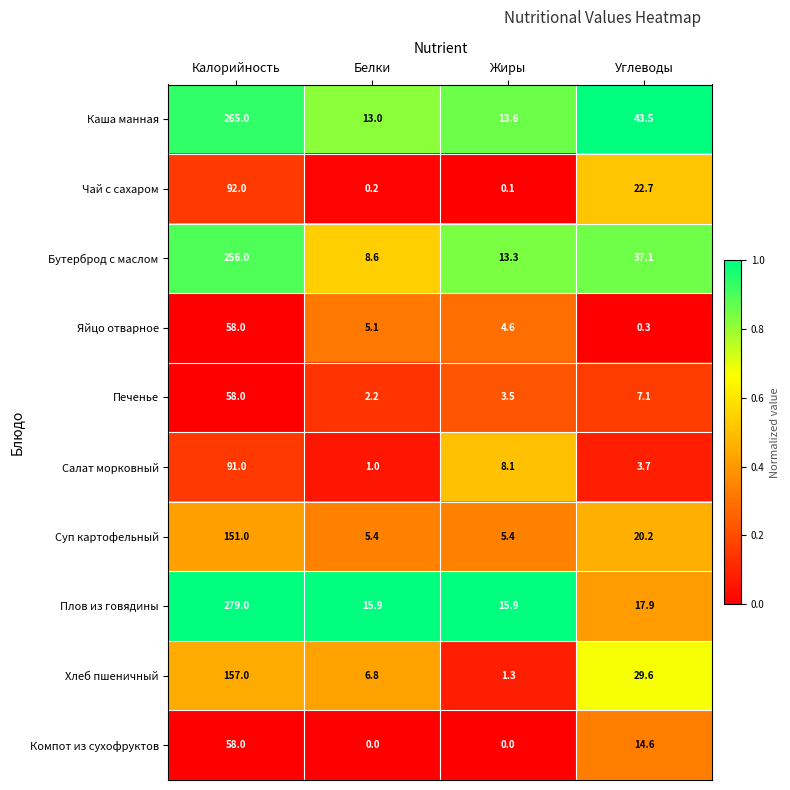

How many values in the Яйцо отварное series are below 5?

2